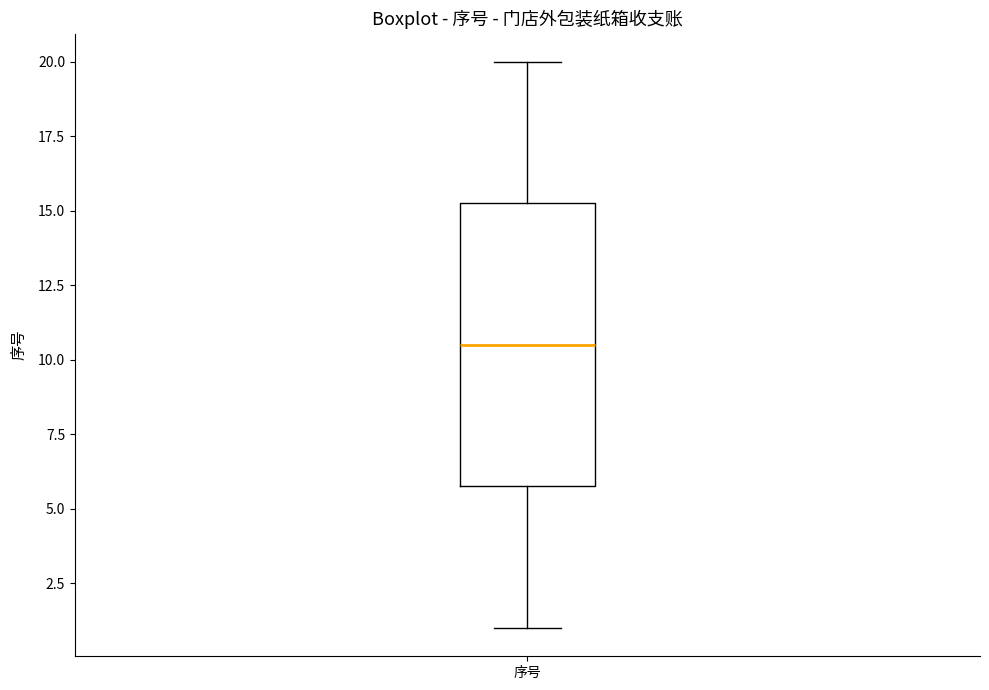

Read this box plot against the y-axis: the position of the median line, the range covered by the box, and the ends of both whiskers. The values are not printed on the chart, so give them approximately, as read against the axis.

median 10.5, box 6.0 to 15.5, whiskers 1.0 to 20.0